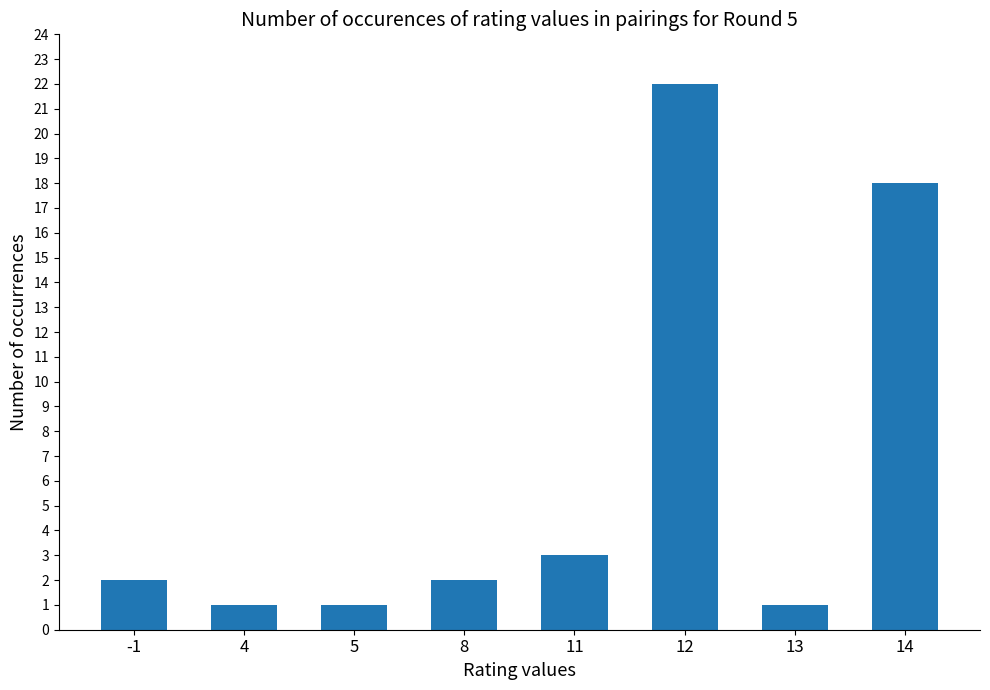

How many distinct data groups are displayed?

1